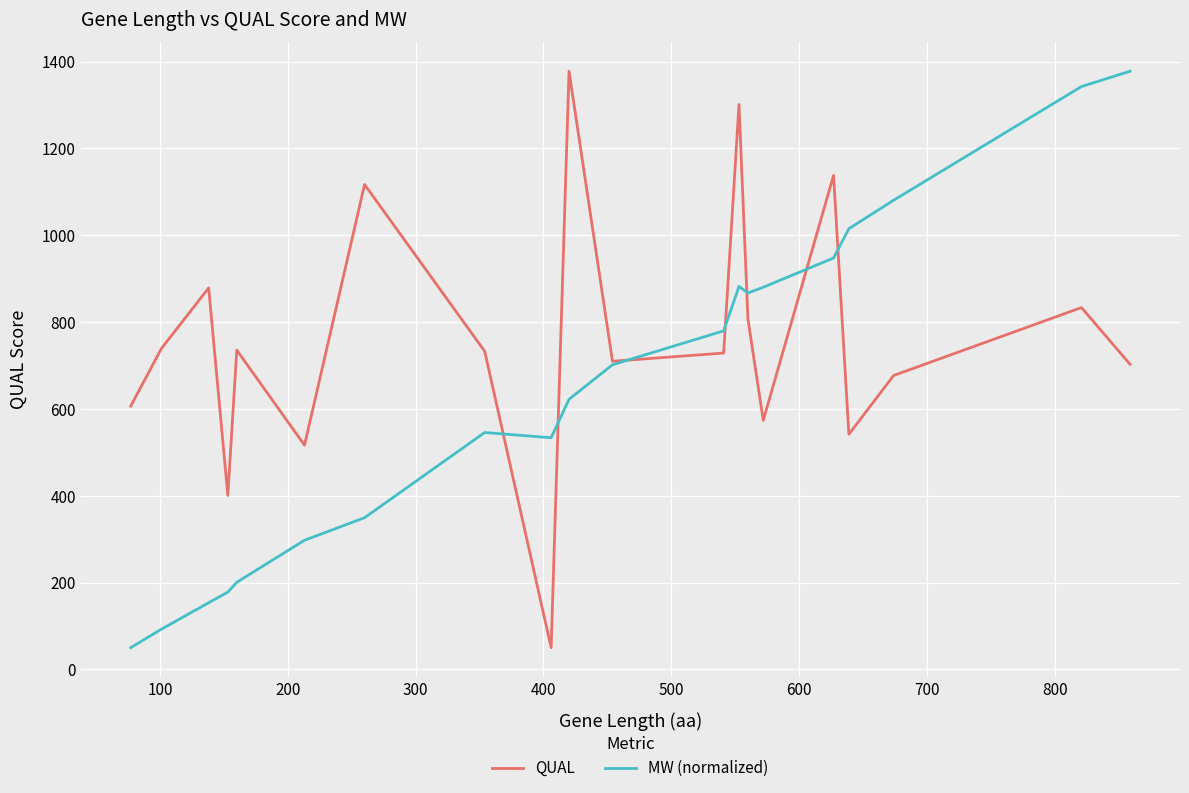

Which series has the largest total across all categories?

QUAL